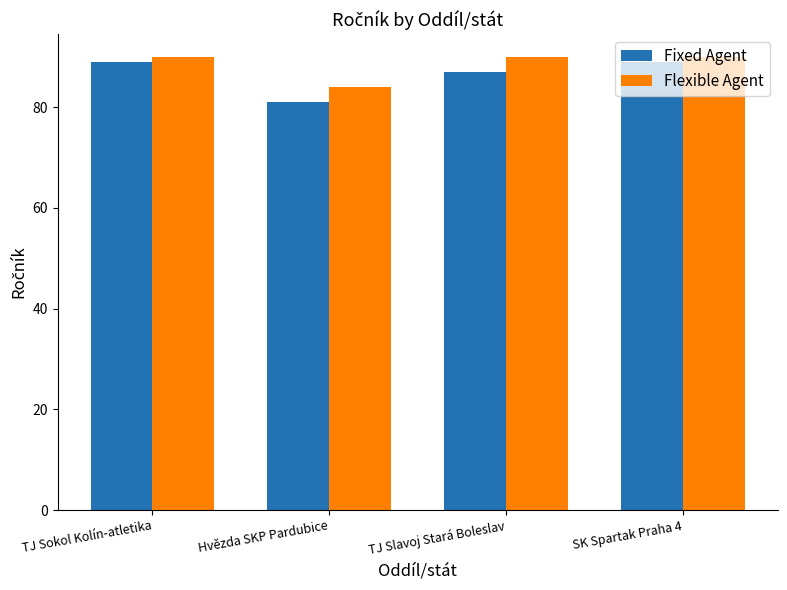

Which series has the largest total across all categories?

Flexible Agent